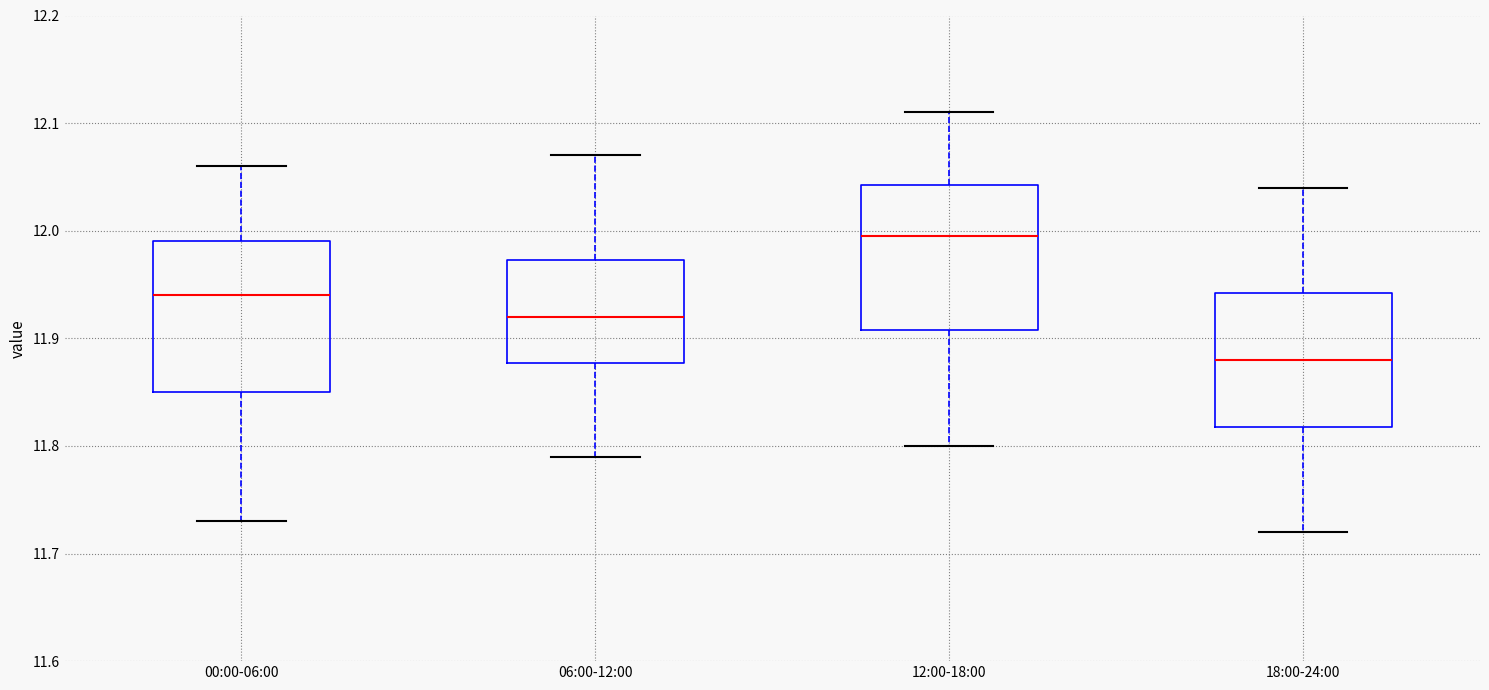

Reading left to right, read every box against the y-axis: the position of its median line, the range the box covers, and the ends of its whiskers. The values are not printed on the chart, so give them approximately, as read against the axis.

00:00-06:00: median 11.94, box 11.85 to 11.99, whiskers 11.73 to 12.06
06:00-12:00: median 11.92, box 11.88 to 11.97, whiskers 11.79 to 12.07
12:00-18:00: median 12.00, box 11.91 to 12.04, whiskers 11.80 to 12.11
18:00-24:00: median 11.88, box 11.82 to 11.94, whiskers 11.72 to 12.04